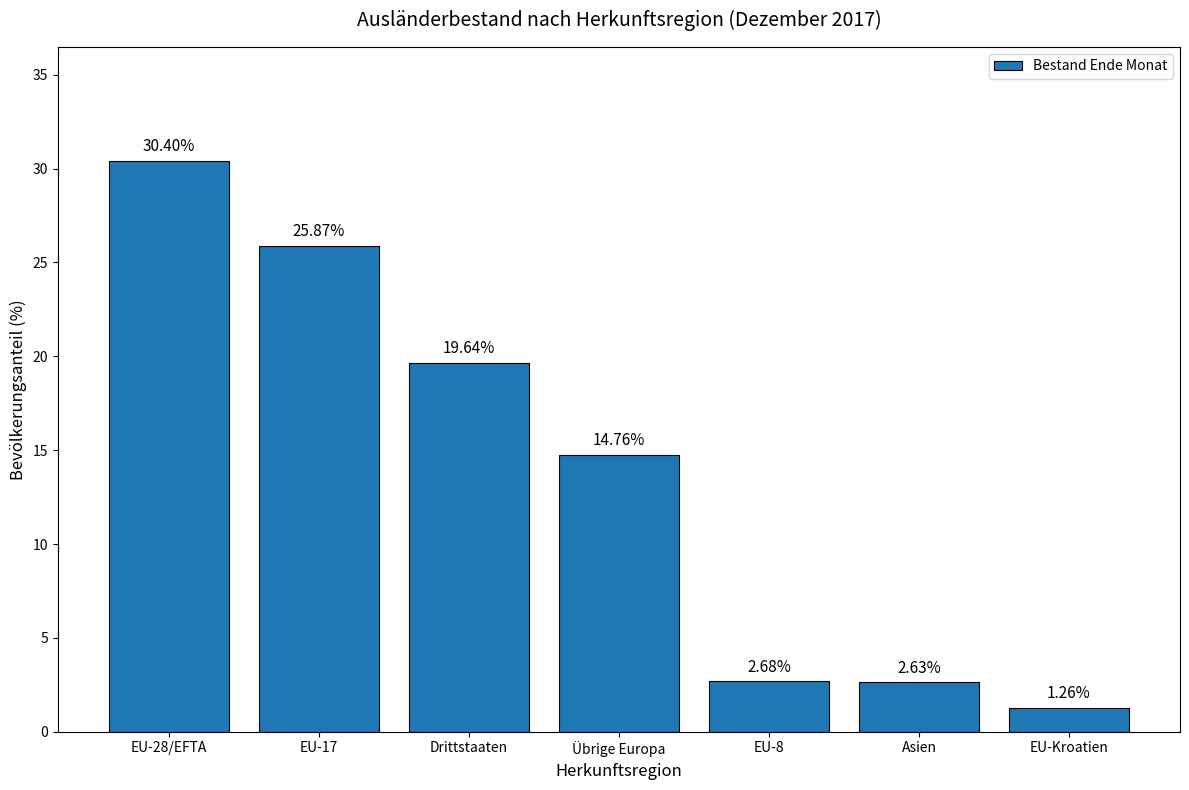

Count the number of data series in this chart.

1